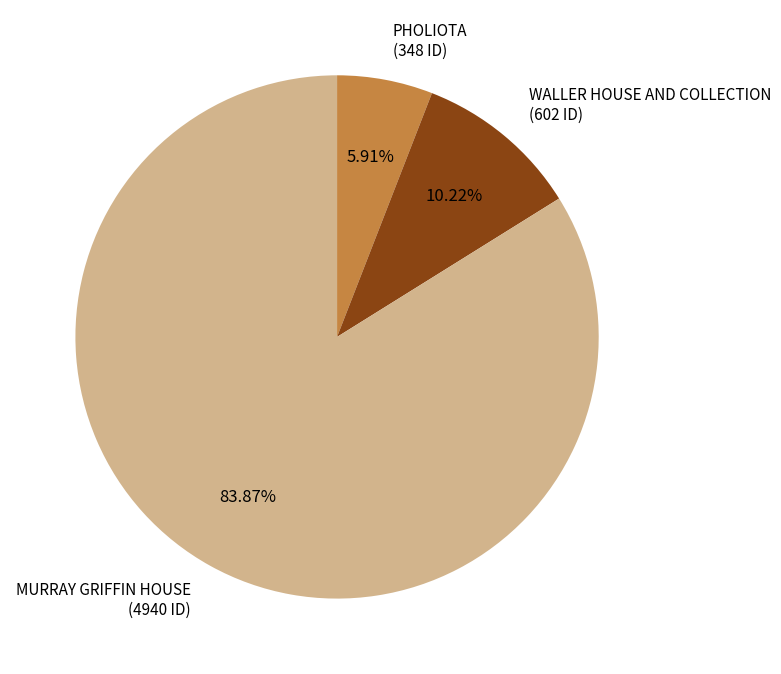

Does any single category account for the majority?

Yes